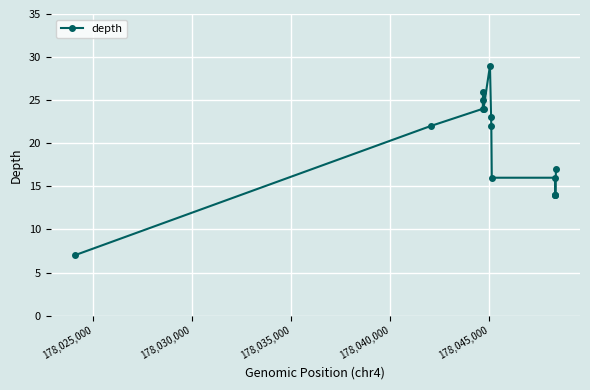

Is this an area chart (filled region under the line)?

No